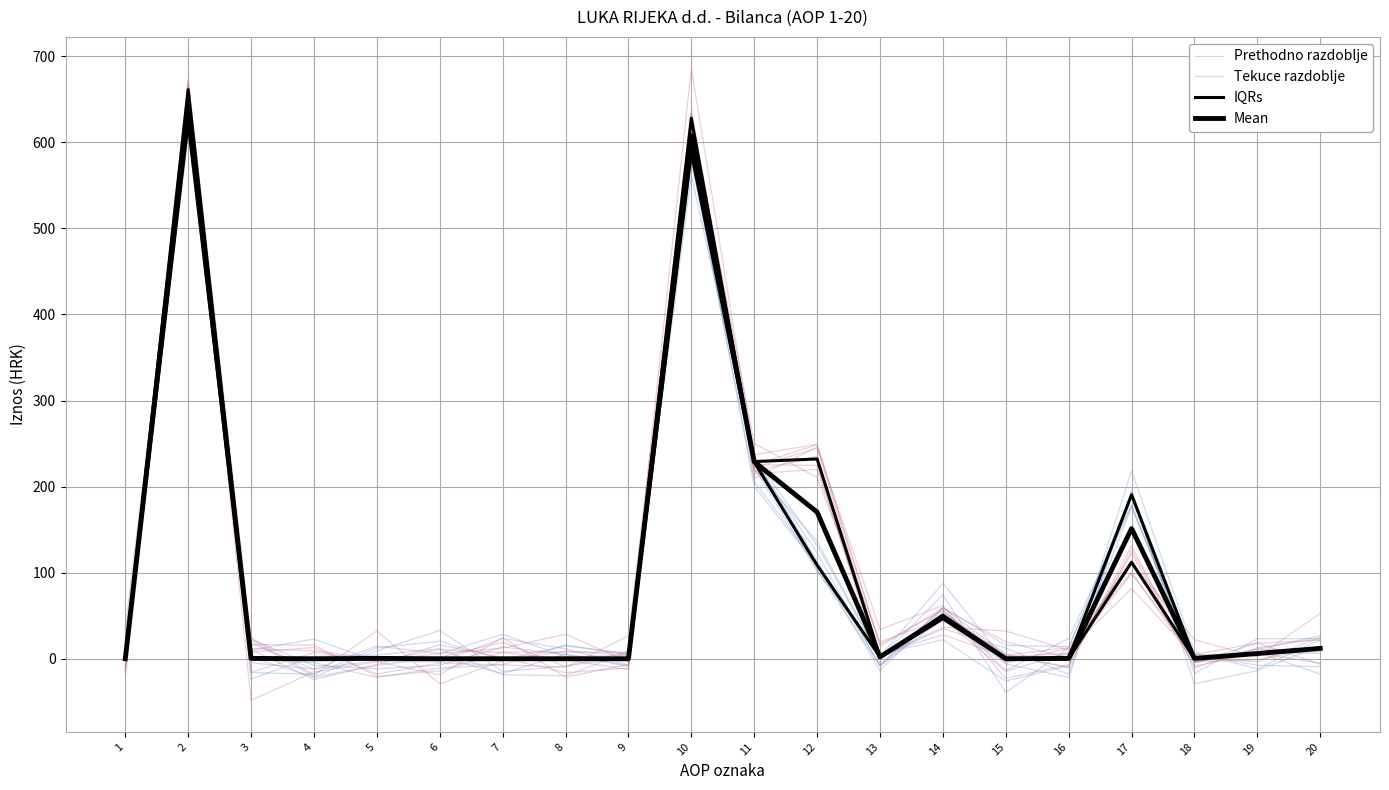

Is it true that Prethodno razdoblje equals -2.4 at 6?

False